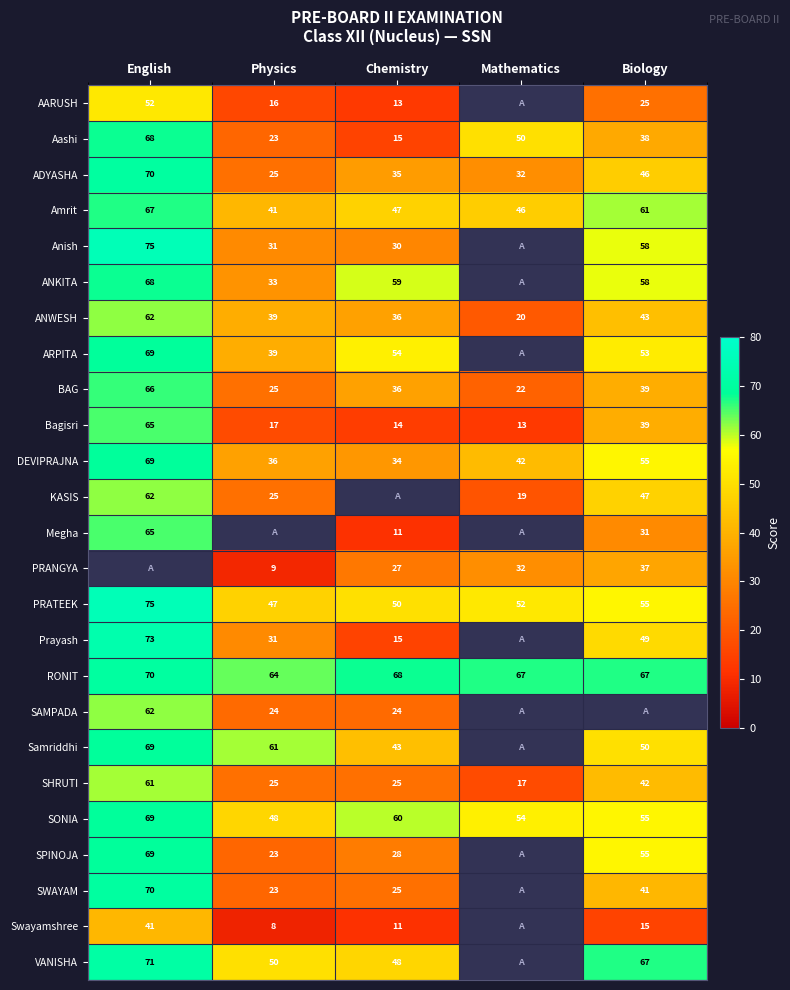

Where is DEVIPRAJNA nearest to the value 51?

Biology